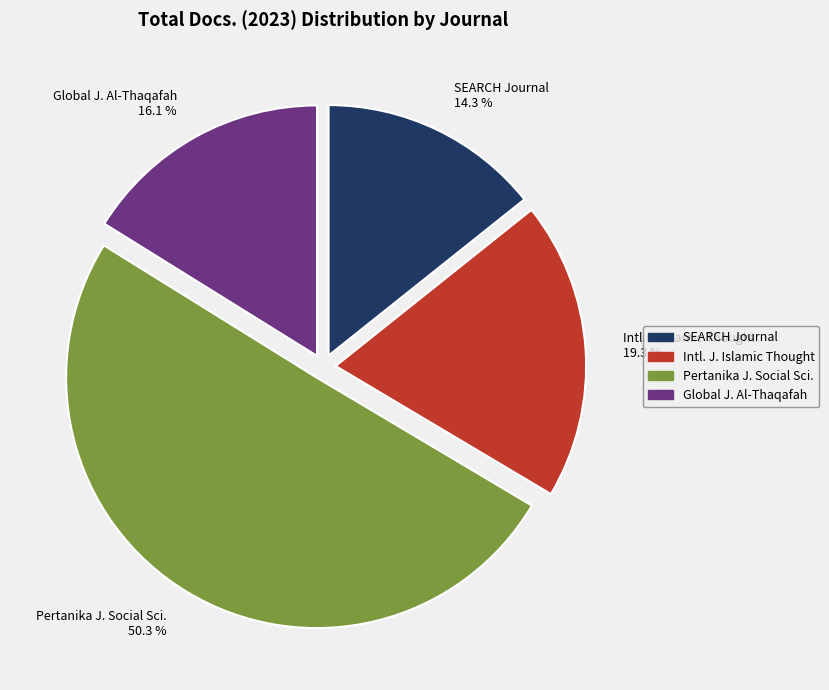

What is the ratio of the value at Global J. Al-Thaqafah to the value at SEARCH Journal?

1.1